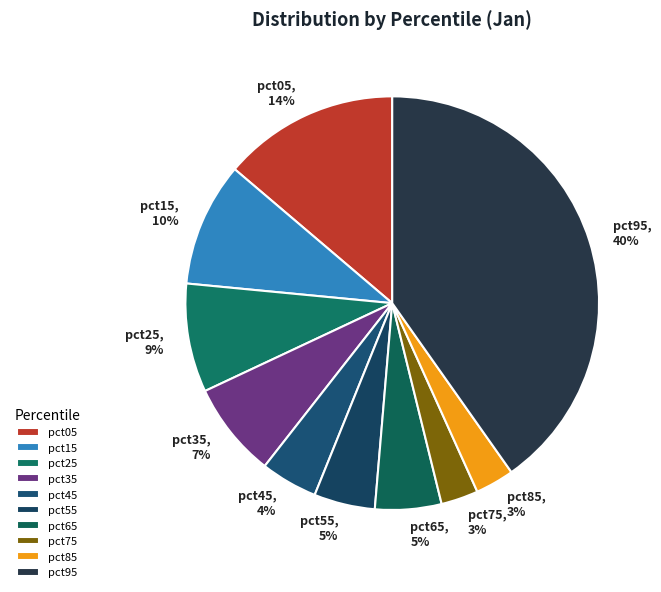

What percentage is the pct75 slice, to the nearest percent?

3%